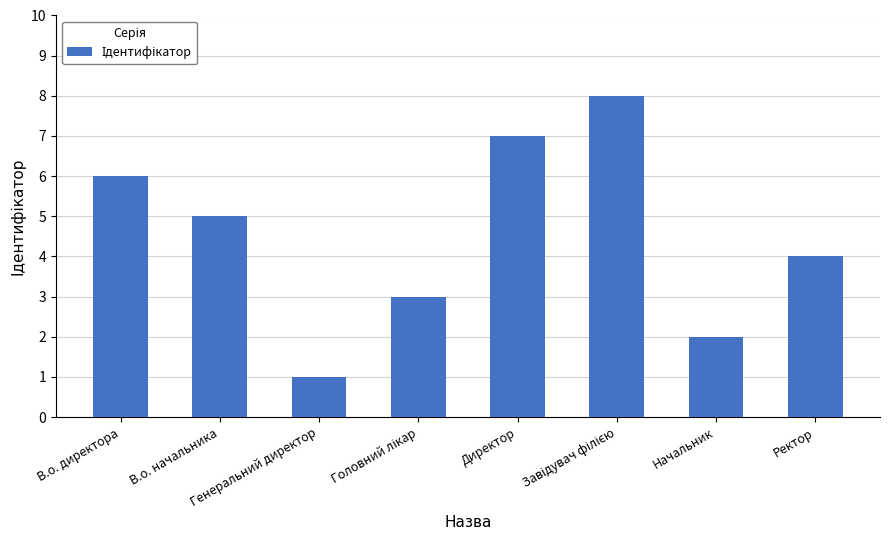

What is the difference between the maximum and minimum values?

7